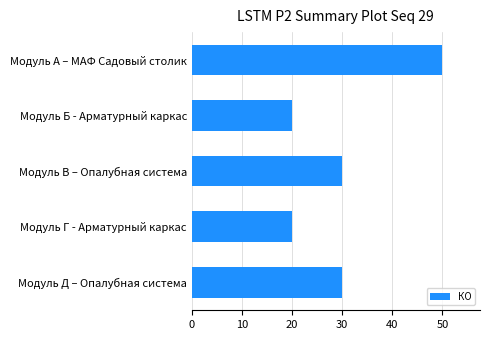

The chart shows a value of 7 at Модуль Г - Арматурный каркас. True or false?

False